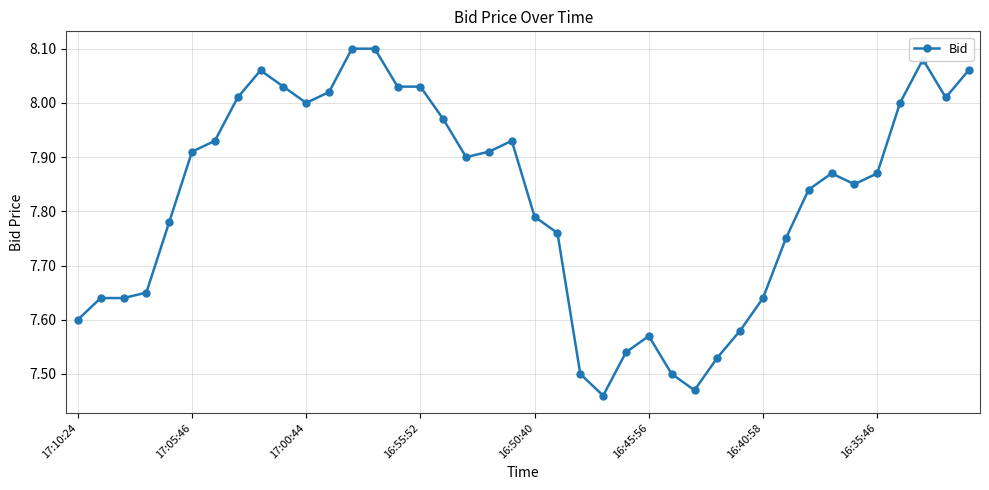

True or false: there are more than 2 points higher than both neighbors.

True